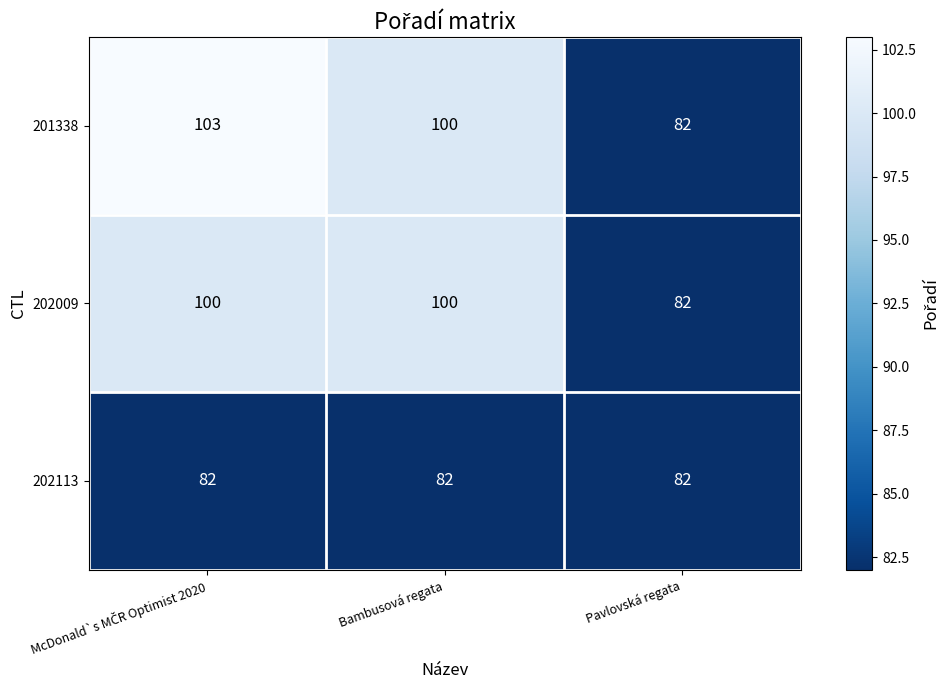

Rank the series by their maximum value, from lowest to highest.

202113, 202009, 201338